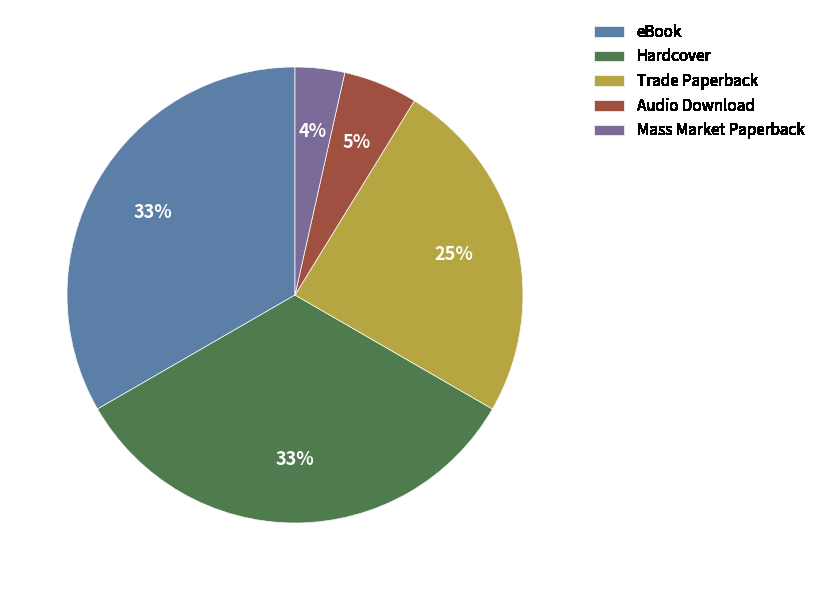

Is it true that Hardcover is 33% of the pie?

True